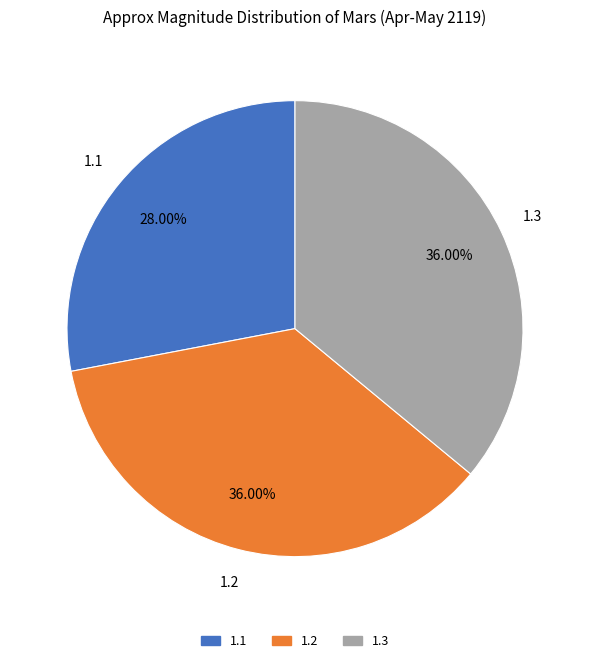

Between 1.1 and 1.3, which is larger?

1.3